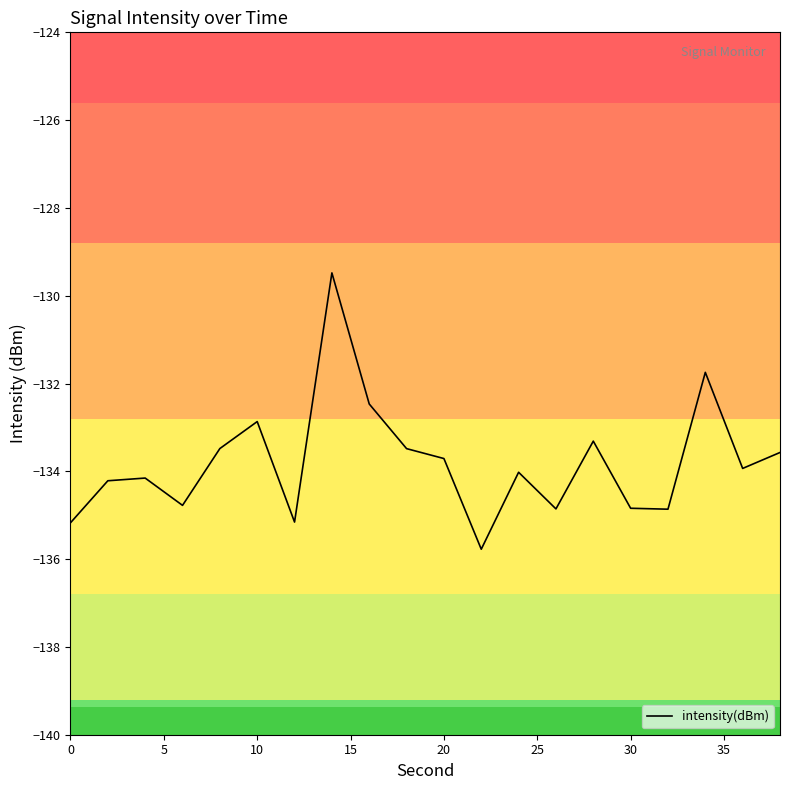

What is the difference between the maximum and minimum values?

6.3